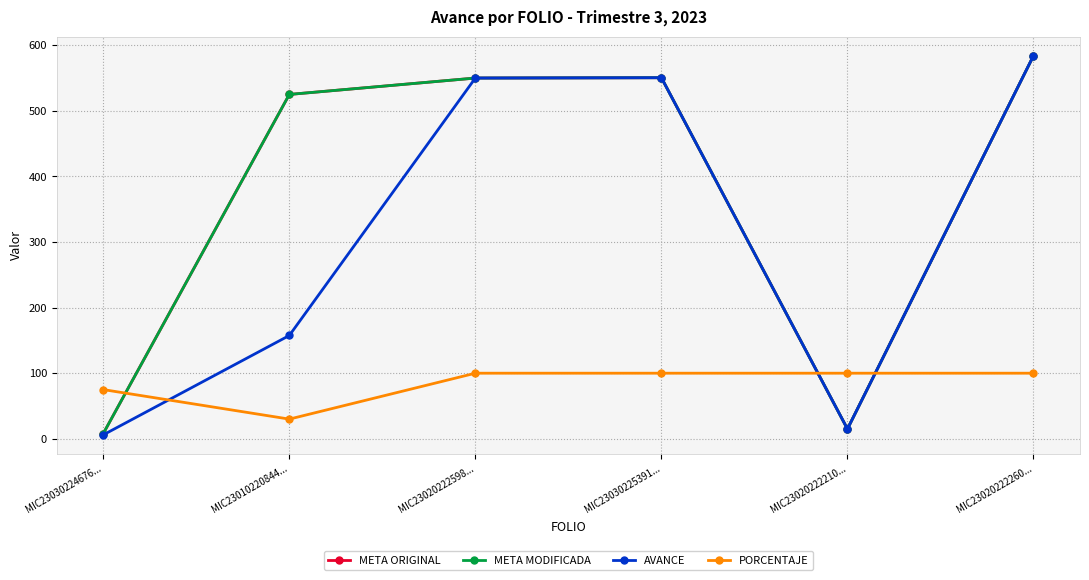

Is the value of META MODIFICADA at MIC23030224676... greater than the value of PORCENTAJE at MIC23020222210...?

No